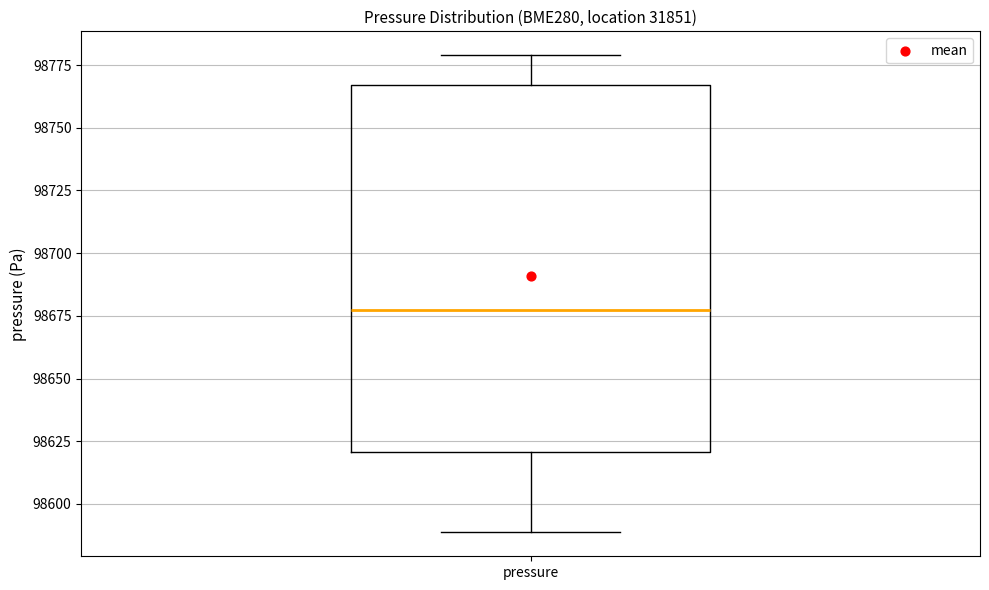

Read this box plot against the y-axis: the position of the median line, the range covered by the box, and the ends of both whiskers. The values are not printed on the chart, so give them approximately, as read against the axis.

median 98675, box 98620 to 98765, whiskers 98590 to 98780